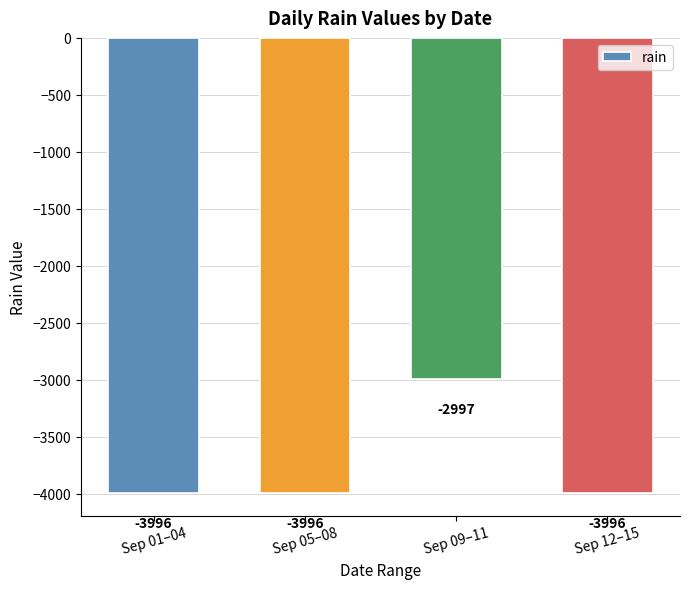

What is the change in value from Sep 05–08 to Sep 09–11?

+999